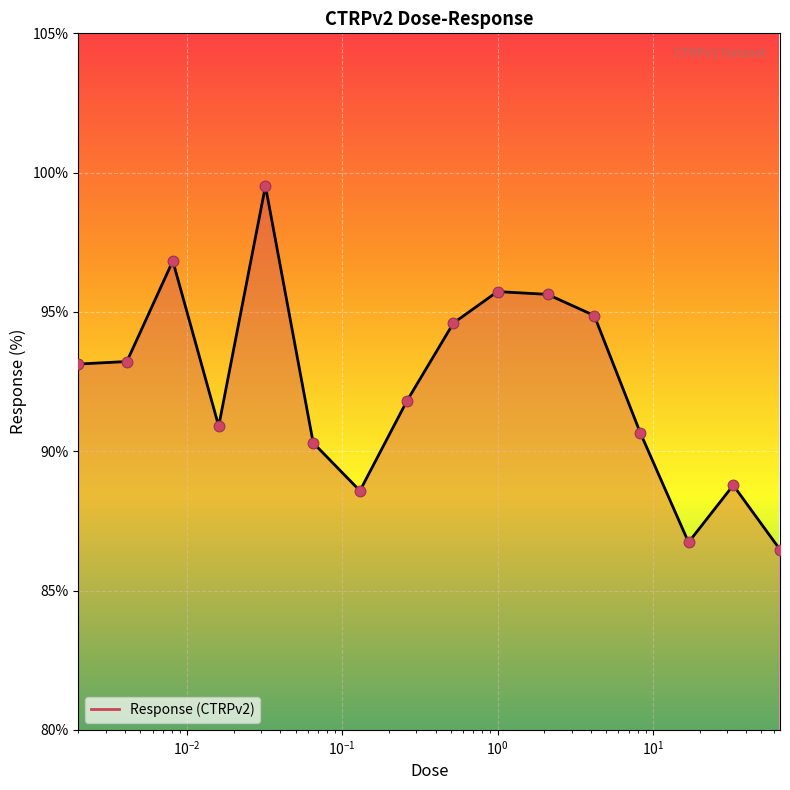

What is the ratio of the value at 4.2 to the value at 0.52?

1.0